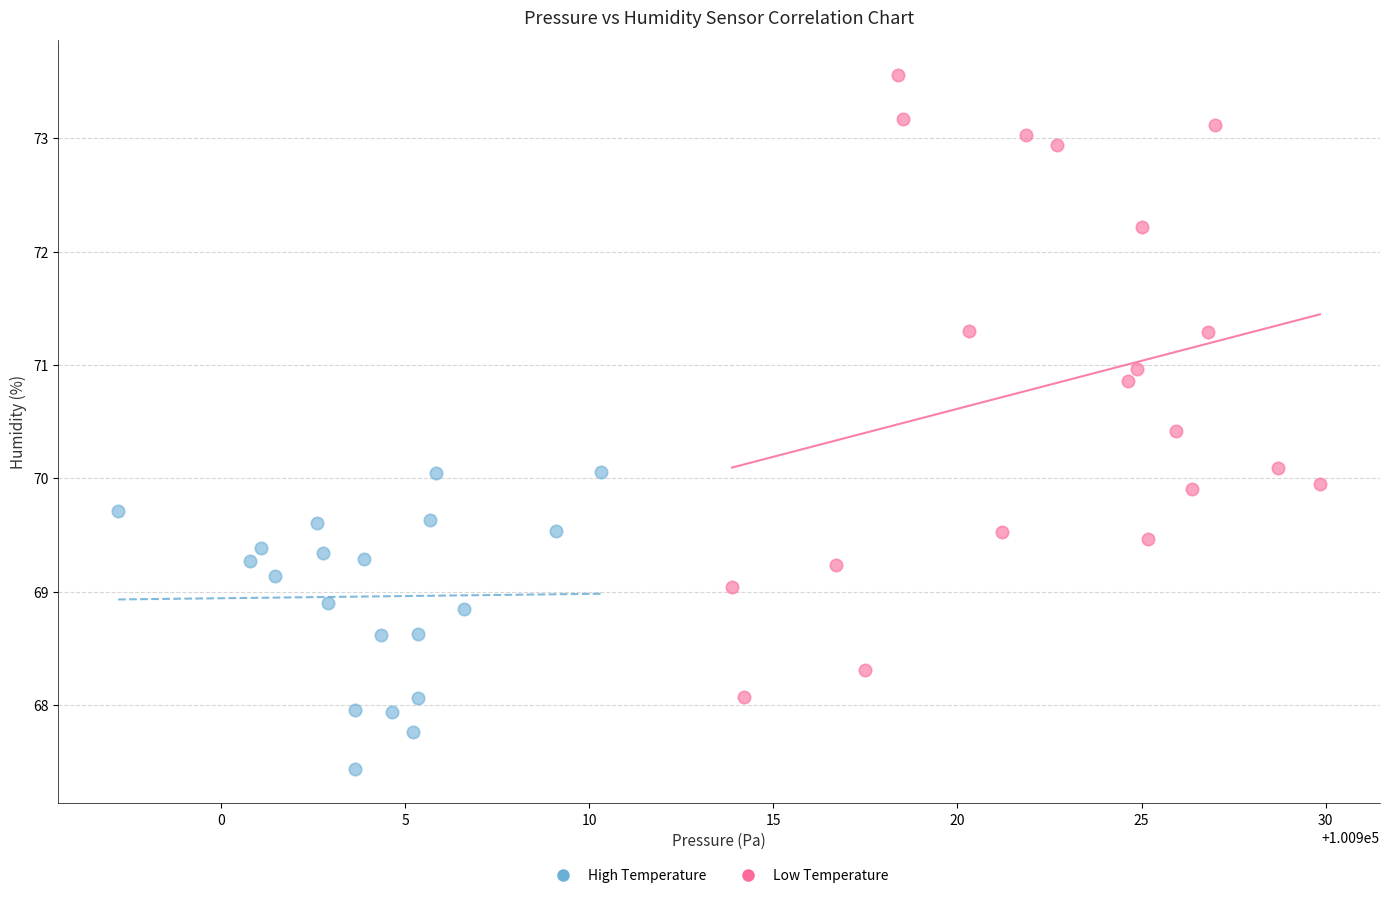

What are all the series names shown in the legend?

High Temperature, Low Temperature